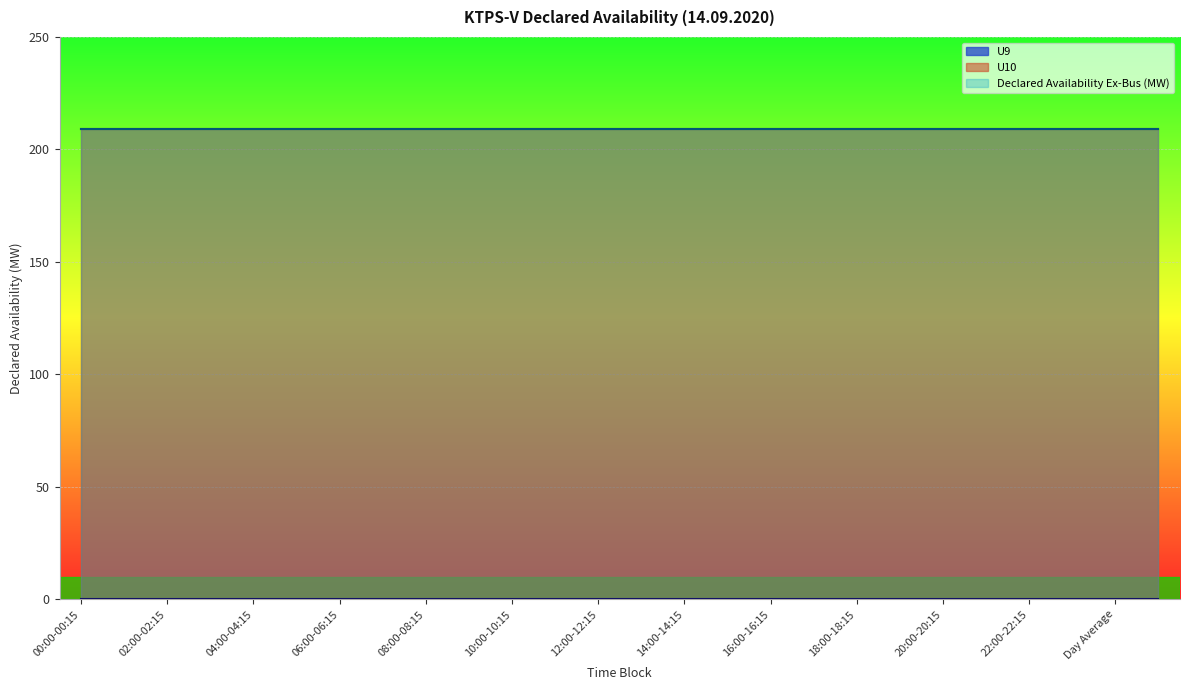

What is the average value of the U10 series?

209